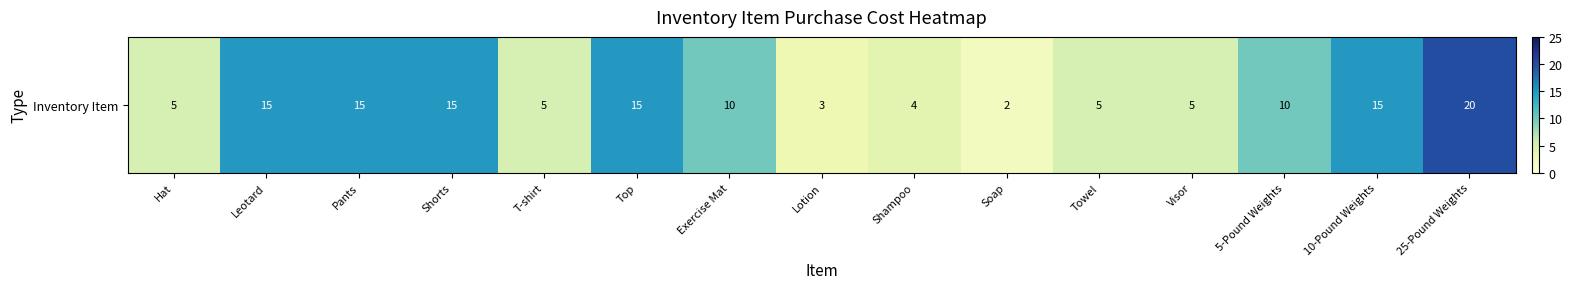

Reading left to right, transcribe all the data shown in this chart.

5	15	15	15	5	15	10	3	4	2	5	5	10	15	20